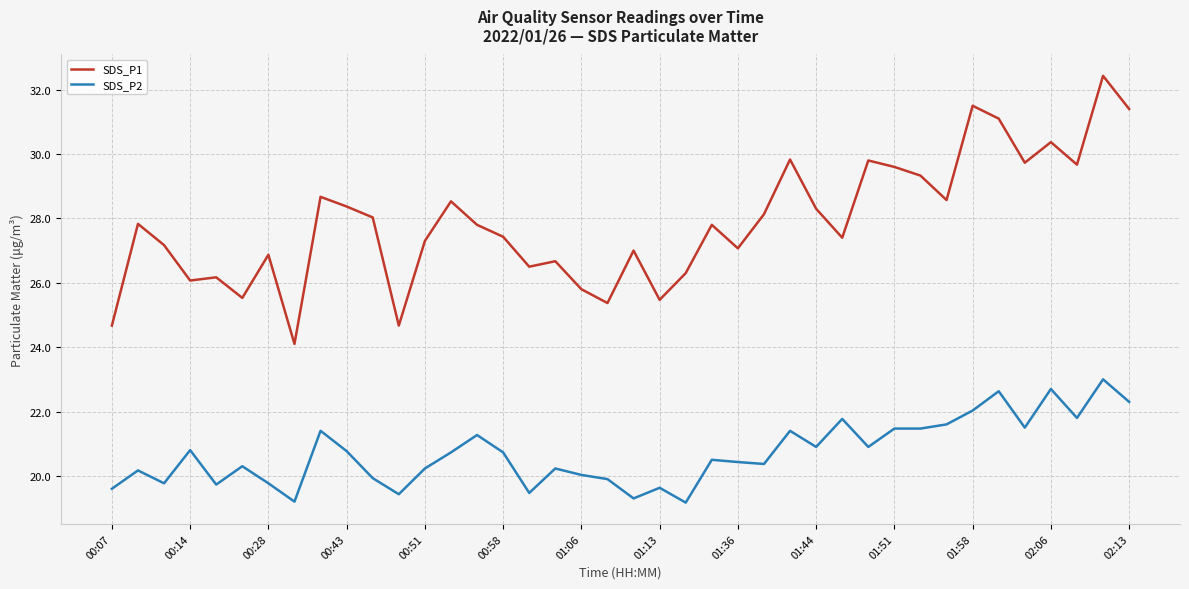

True or false: SDS_P2 and SDS_P1 cross at least once.

False